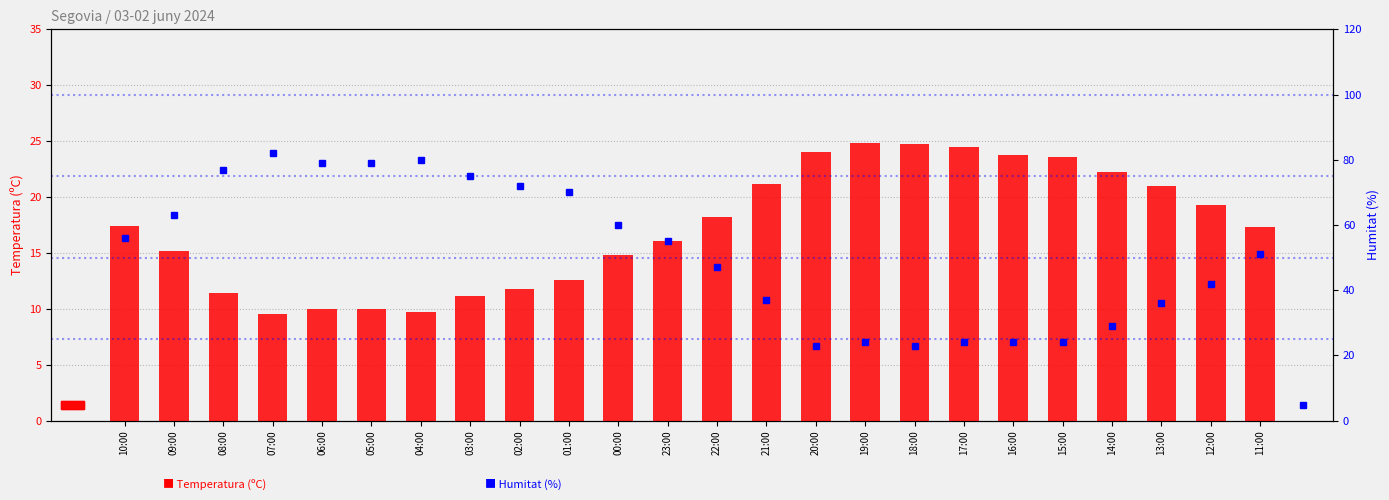

What is the value of the Temperatura (C) bar at the 7th from the left?

9.7